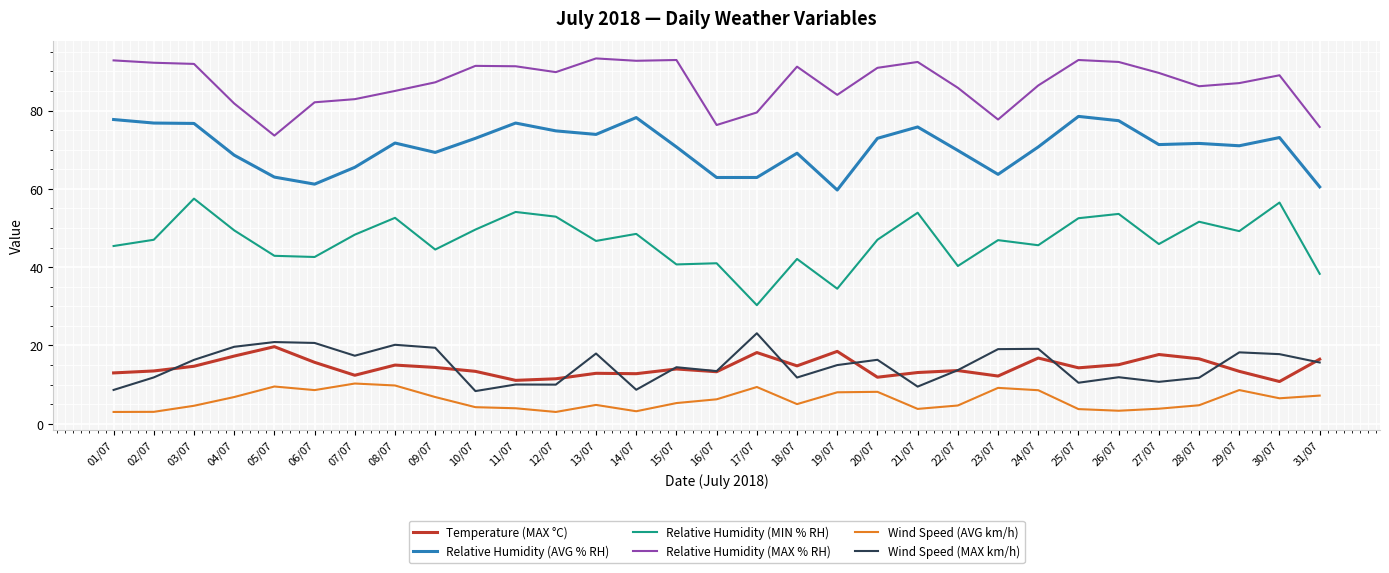

At how many categories does at least one series exceed 8?

31